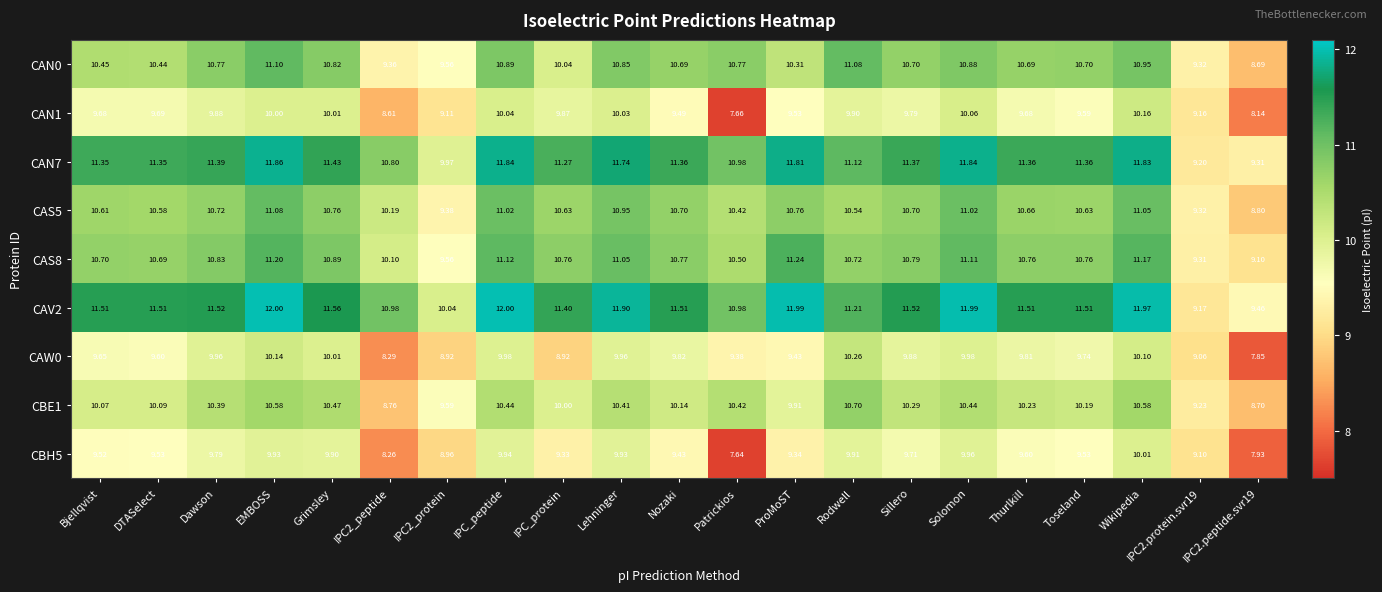

Which label corresponds to the smallest value in the chart?

Patrickios